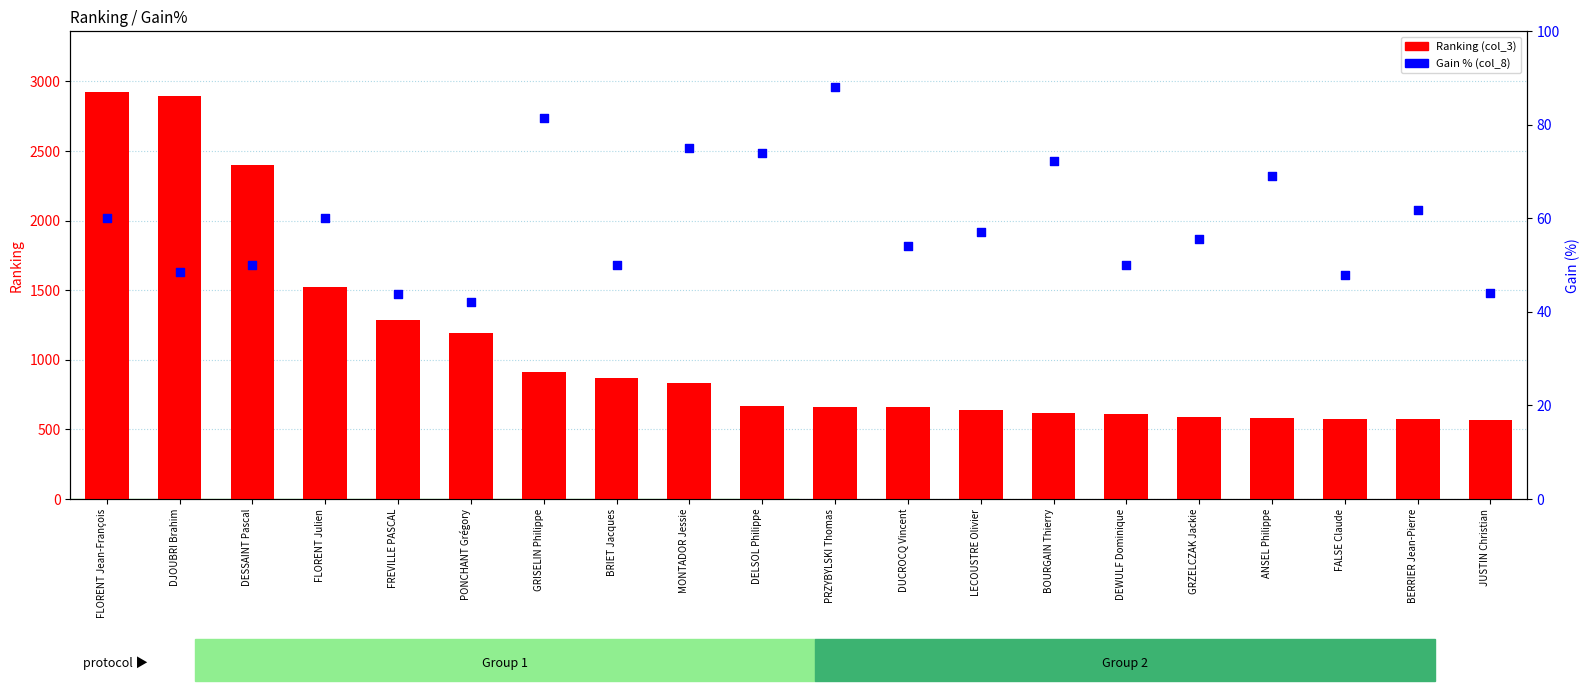

What are all the series names shown in the legend?

Ranking (col_3), Gain % (col_8)